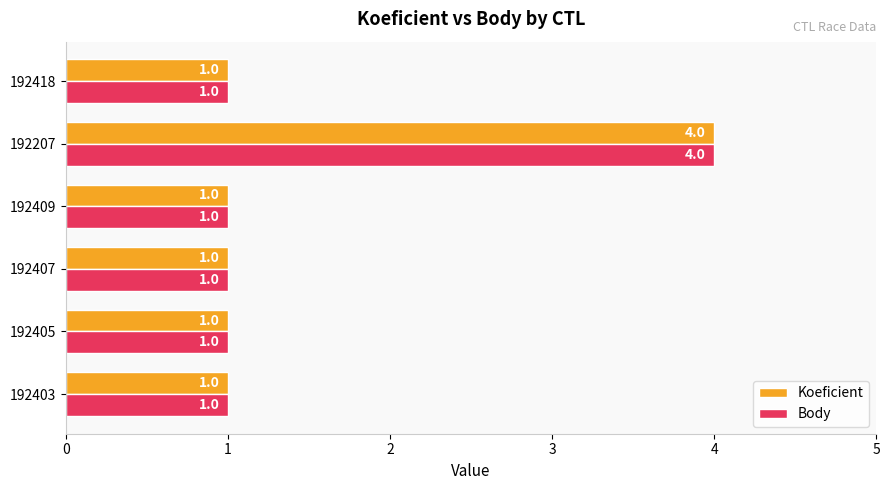

What is the lowest value of the Body series?

1